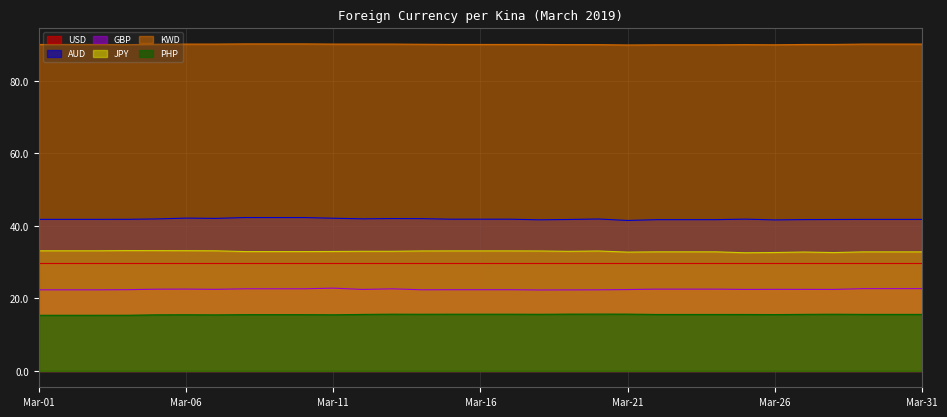

Rank the series by their maximum value, from lowest to highest.

PHP, GBP, USD, JPY, AUD, KWD